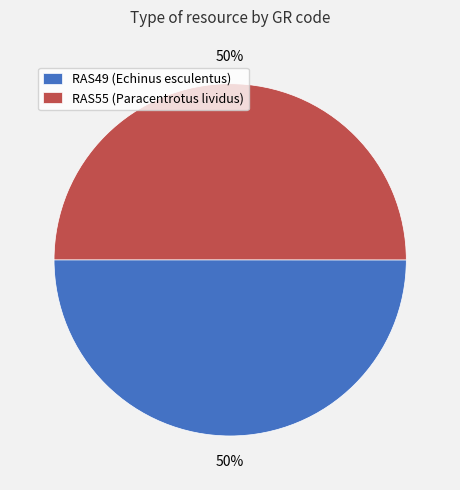

To the nearest percent, what portion does RAS55 represent?

50%